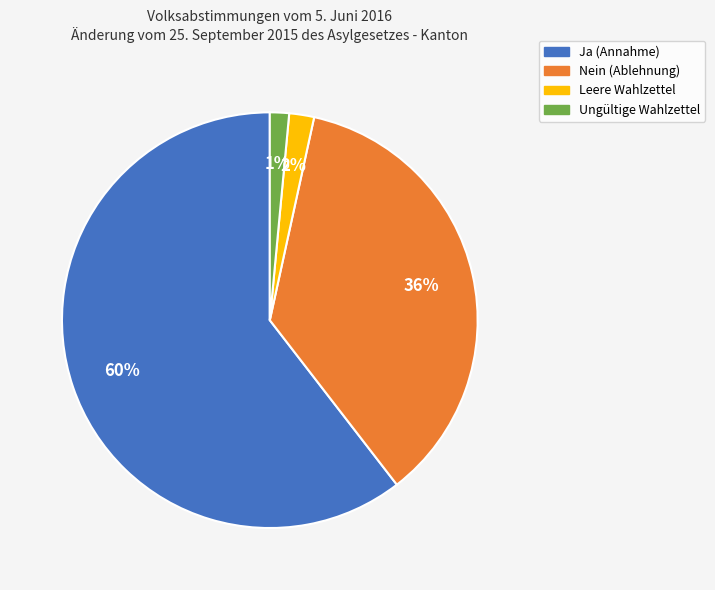

Is the sum of Ungültige Wahlzettel and Nein greater than half?

No